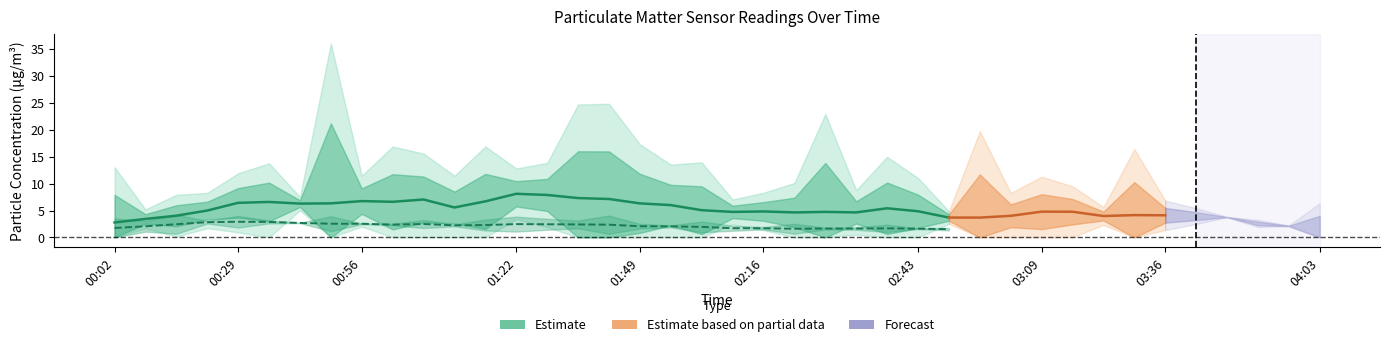

True or false: Estimate (SDS_P1) and Estimate (SDS_P2) intersect in this chart.

False